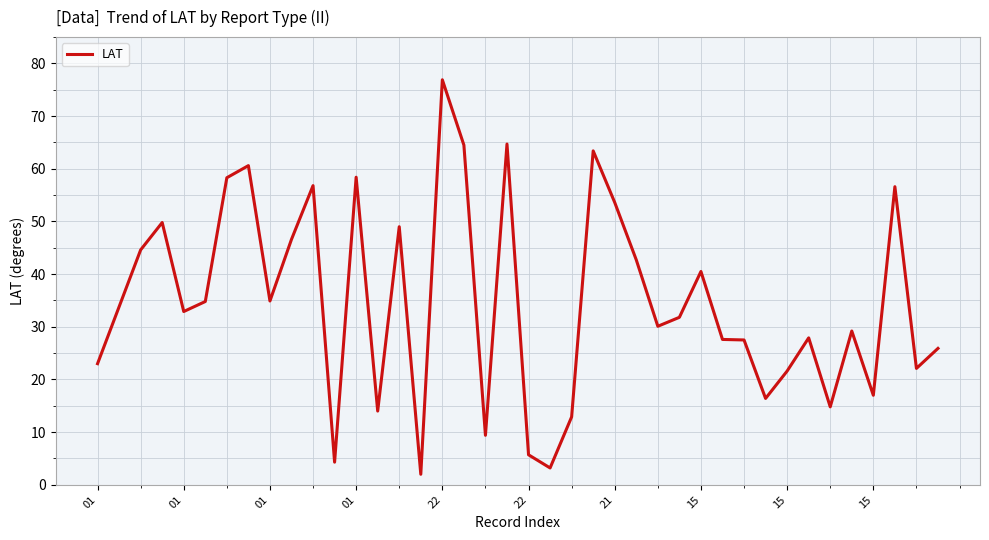

What is the average value?

34.7